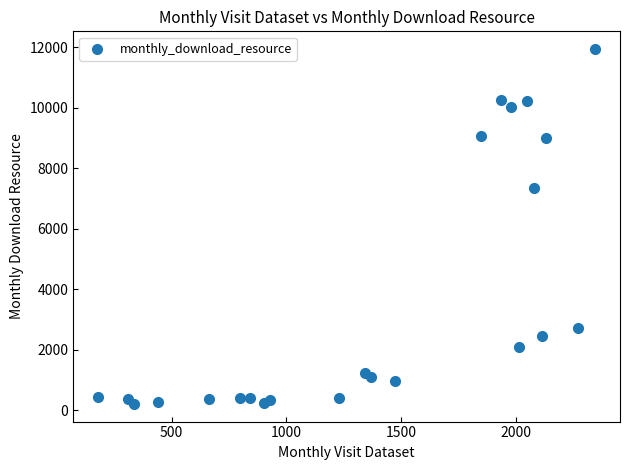

What Y value in the scatter plot is closest to 6074?

7338